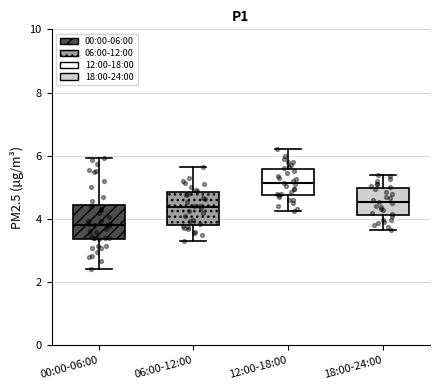

Which box has the highest median line?

12:00-18:00